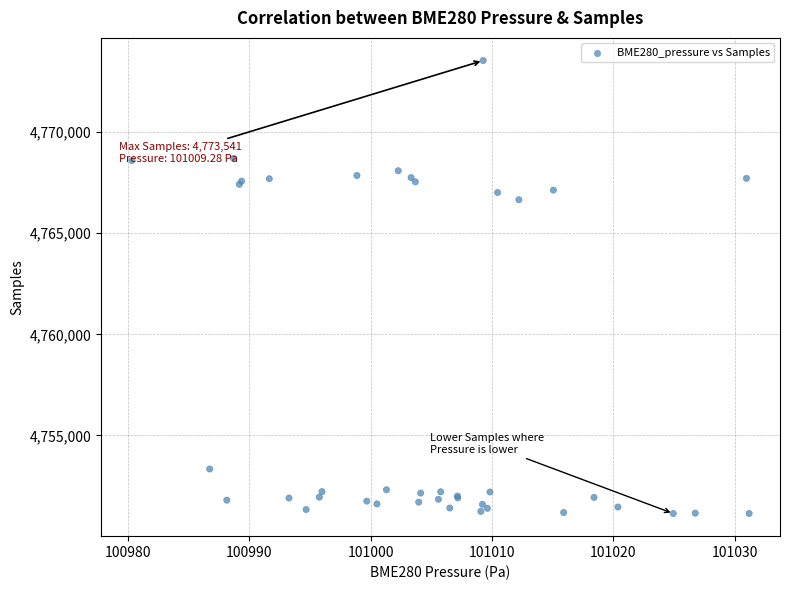

What Y value in the scatter plot is closest to 4762340?

4766657